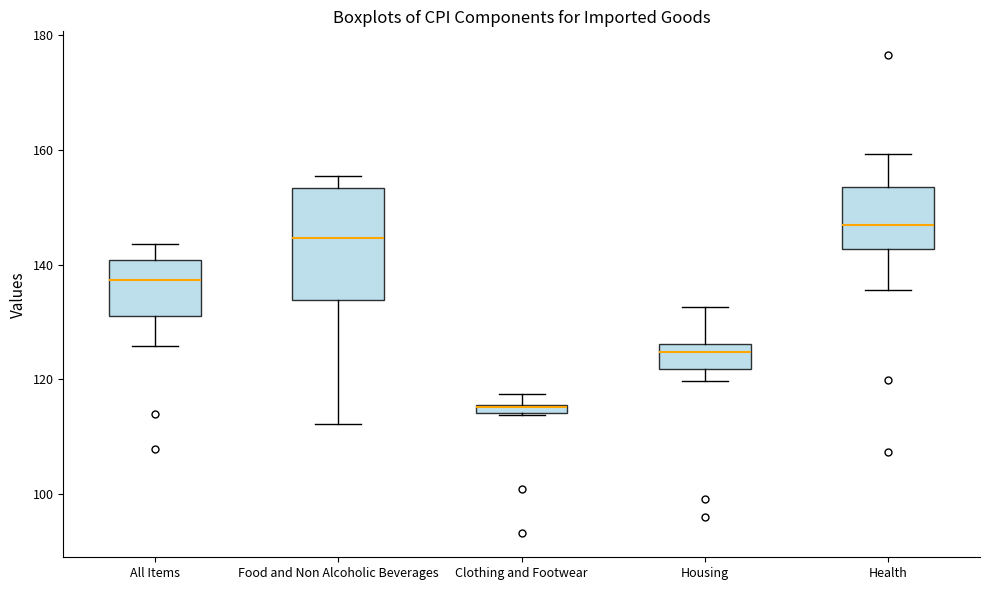

Which box is the tallest, from its lower edge to its upper edge?

Food and Non Alcoholic Beverages